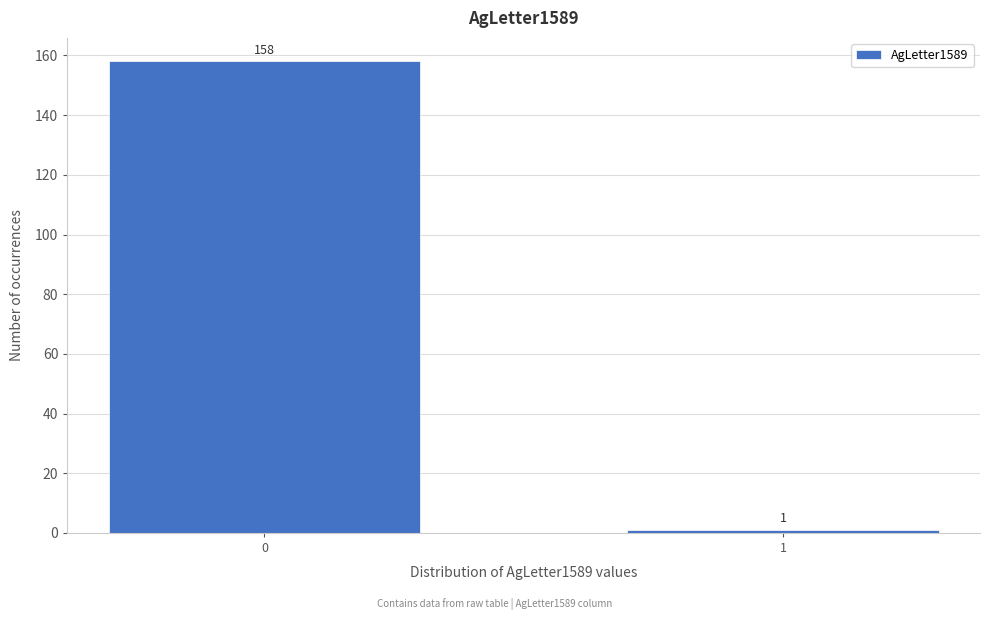

Reading left to right, list all the values displayed in this chart.

0=158	1=1